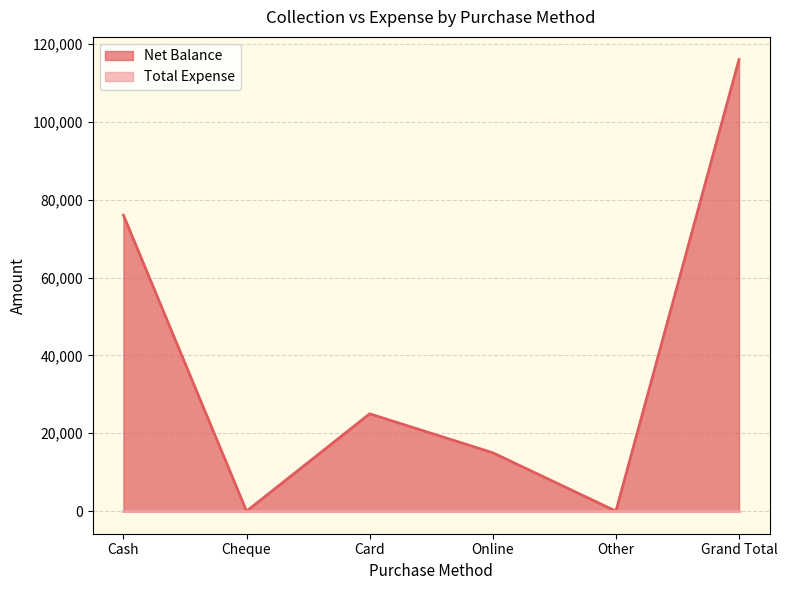

Which category has the lowest value across all series?

Cheque